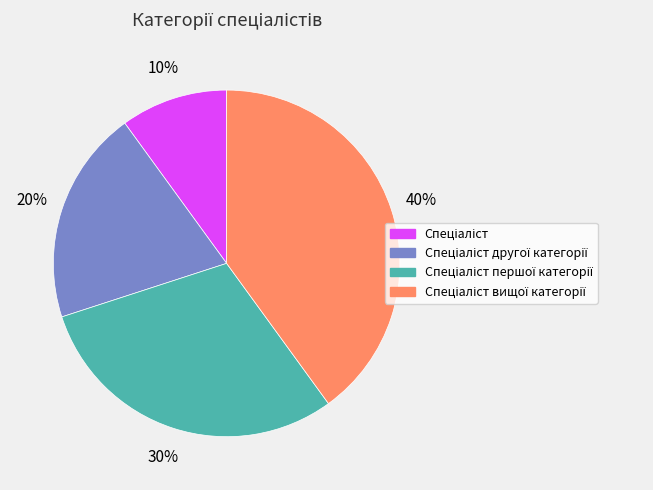

Does any single category account for the majority?

No